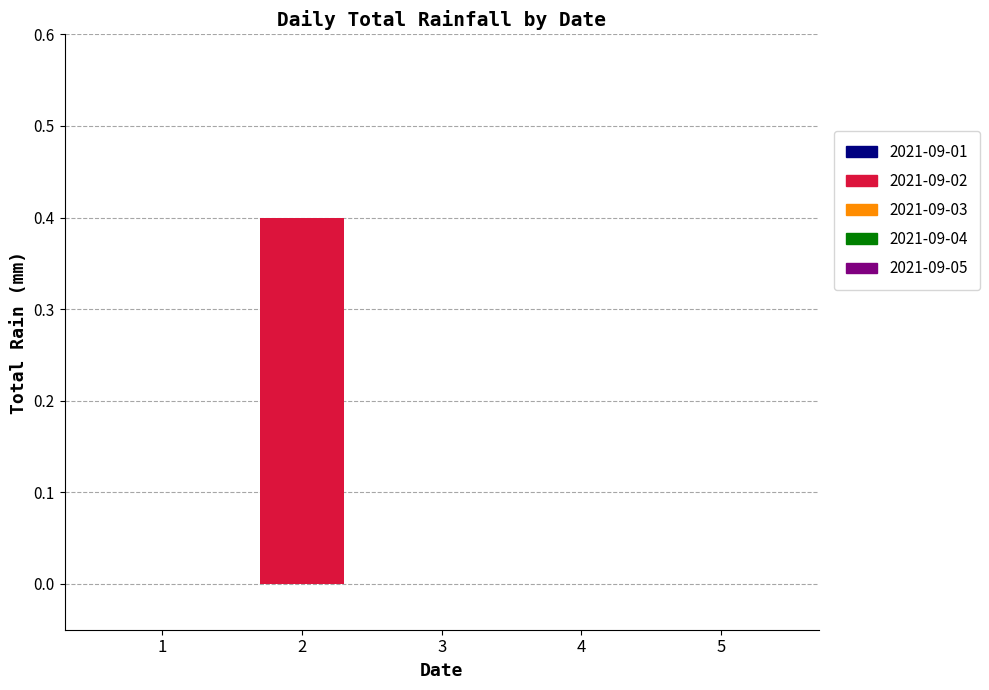

Reading left to right, extract all data points from this chart.

2021-09-01: 00:00=0.0	01:00=0.0	02:00=0.0	03:00=0.0	04:00=0.0	05:00=0.0	06:00=0.0	07:00=0.0	08:00=0.0	09:00=0.0	10:00=0.0	11:00=0.0	12:00=0.0	13:00=0.0	14:00=0.0	15:00=0.0	16:00=0.0	17:00=0.0	18:00=0.0	19:00=0.0	20:00=0.0	21:00=0.0	22:00=0.0	23:00=0.0
2021-09-02: 00:00=0.0	01:00=0.0	02:00=0.0	03:00=0.0	04:00=0.0	05:00=0.0	06:00=0.0	07:00=0.0	08:00=0.4	09:00=0.0	10:00=0.0	11:00=0.0	12:00=0.0	13:00=0.0	14:00=0.0	15:00=0.0	16:00=0.0	17:00=0.0	18:00=0.0	19:00=0.0	20:00=0.0	21:00=0.0	22:00=0.0	23:00=0.0
2021-09-03: 00:00=0.0	01:00=0.0	02:00=0.0	03:00=0.0	04:00=0.0	05:00=0.0	06:00=0.0	07:00=0.0	08:00=0.0	09:00=0.0	10:00=0.0	11:00=0.0	12:00=0.0	13:00=0.0	14:00=0.0	15:00=0.0	16:00=0.0	17:00=0.0	18:00=0.0	19:00=0.0	20:00=0.0	21:00=0.0	22:00=0.0	23:00=0.0
2021-09-04: 00:00=0.0	01:00=0.0	02:00=0.0	03:00=0.0	04:00=0.0	05:00=0.0	06:00=0.0	07:00=0.0	08:00=0.0	09:00=0.0	10:00=0.0	11:00=0.0	12:00=0.0	13:00=0.0	14:00=0.0	15:00=0.0	16:00=0.0	17:00=0.0	18:00=0.0	19:00=0.0	20:00=0.0	21:00=0.0	22:00=0.0	23:00=0.0
2021-09-05: 00:00=0.0	01:00=0.0	02:00=0.0	03:00=0.0	04:00=0.0	05:00=0.0	06:00=0.0	07:00=0.0	08:00=0.0	09:00=0.0	10:00=0.0	11:00=0.0	12:00=0.0	13:00=0.0	14:00=0.0	15:00=0.0	16:00=0.0	17:00=0.0	18:00=0.0	19:00=0.0	20:00=0.0	21:00=0.0	22:00=0.0	23:00=0.0